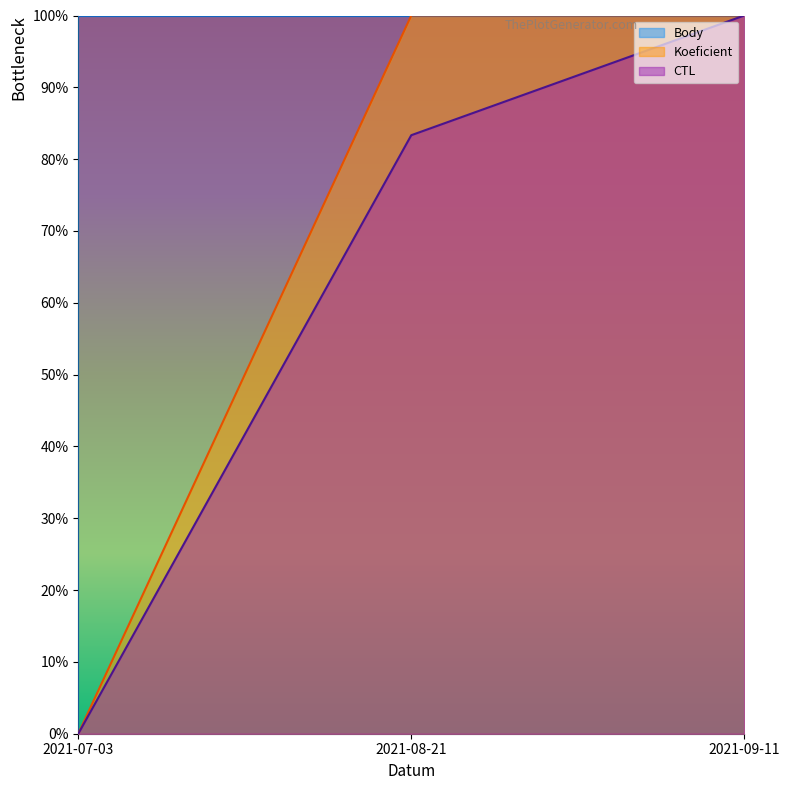

At which label does Koeficient first exceed 99?

2021-08-21